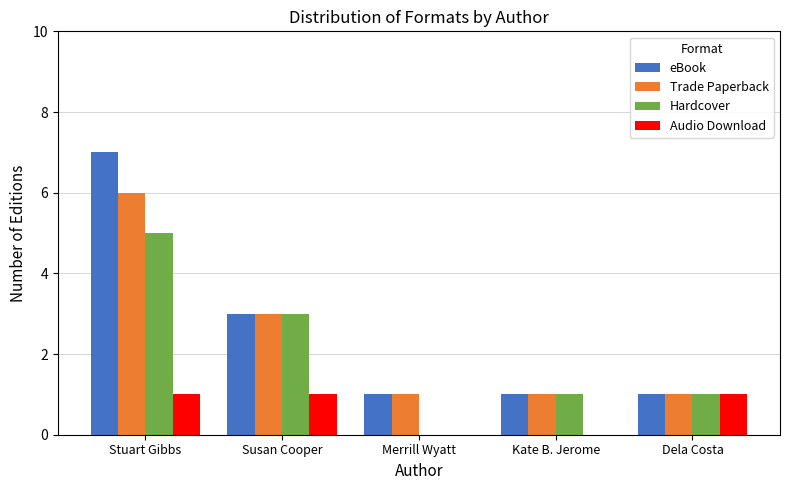

What is the highest value of the Hardcover series?

5